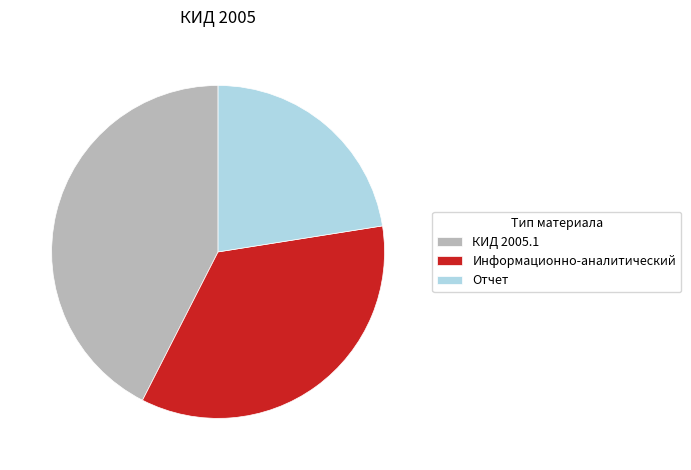

What is the smallest slice in the pie chart?

Отчет